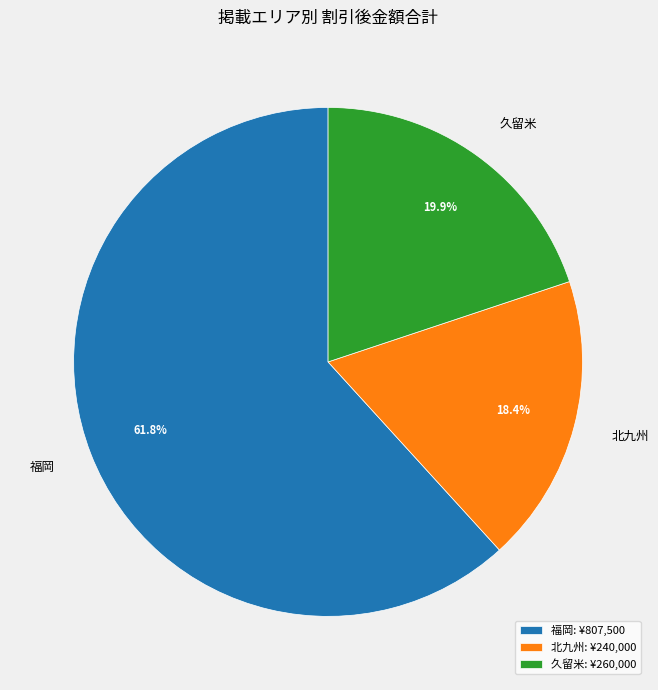

Rank the categories by value from lowest to highest.

北九州, 久留米, 福岡